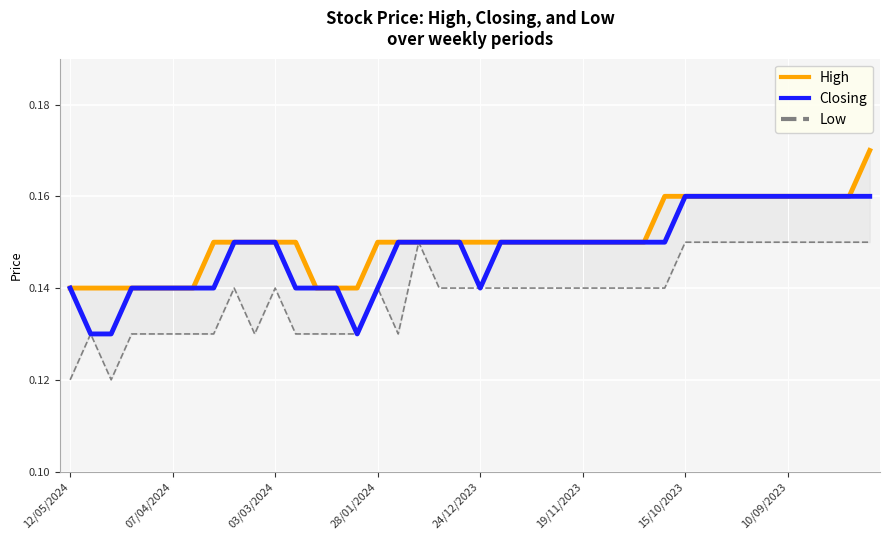

What is the average value of the High series?

0.2